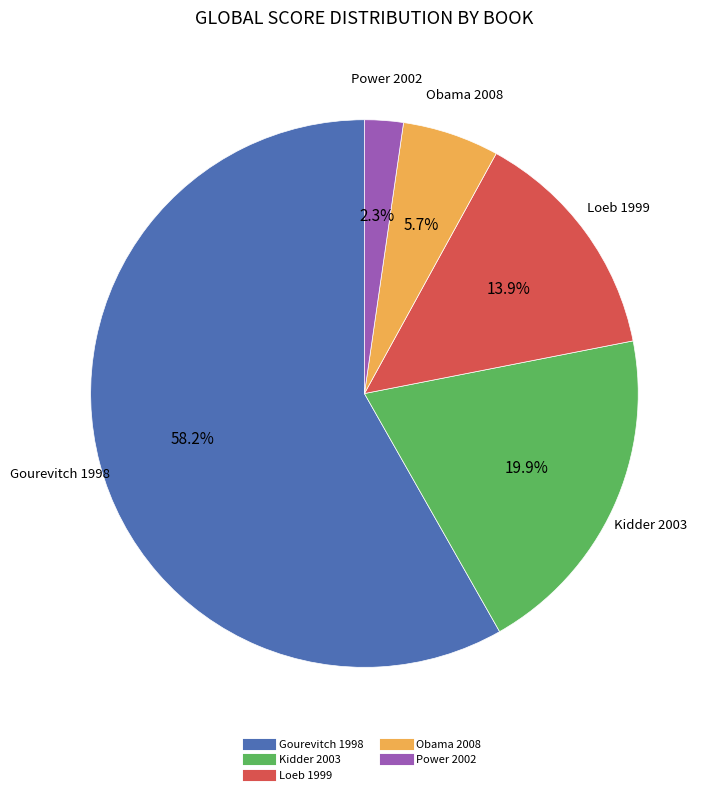

Is there any slice that represents more than half of the pie?

Yes